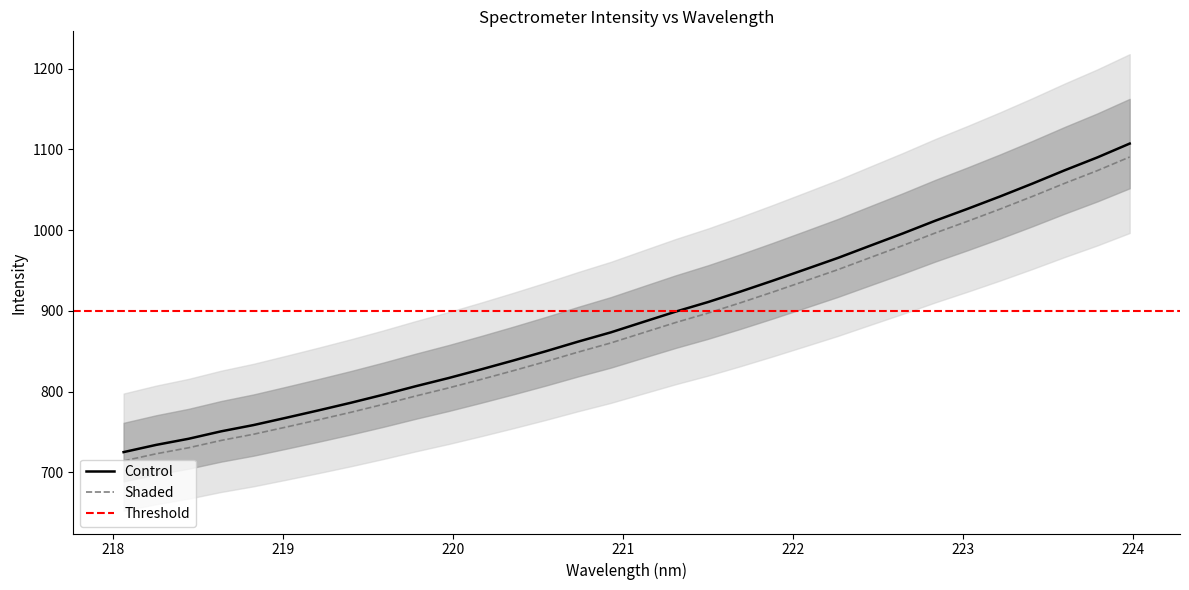

Approximately how many times larger is the value at 223.9802 compared to 218.6332?

1.5